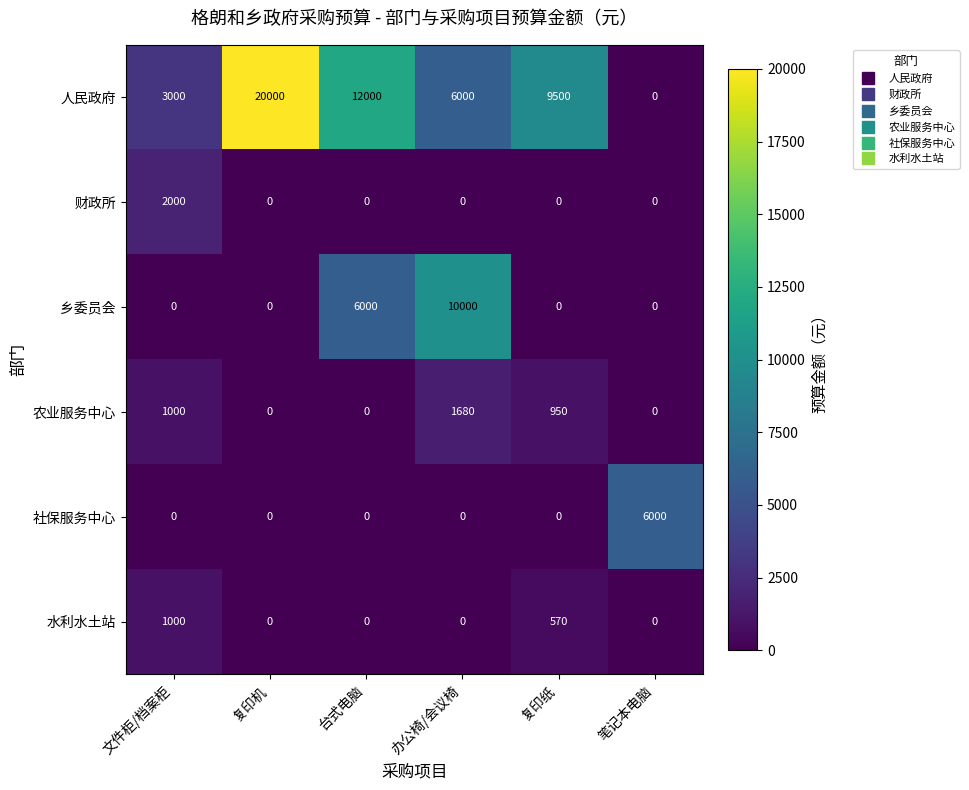

What is the maximum value shown in the chart?

20000